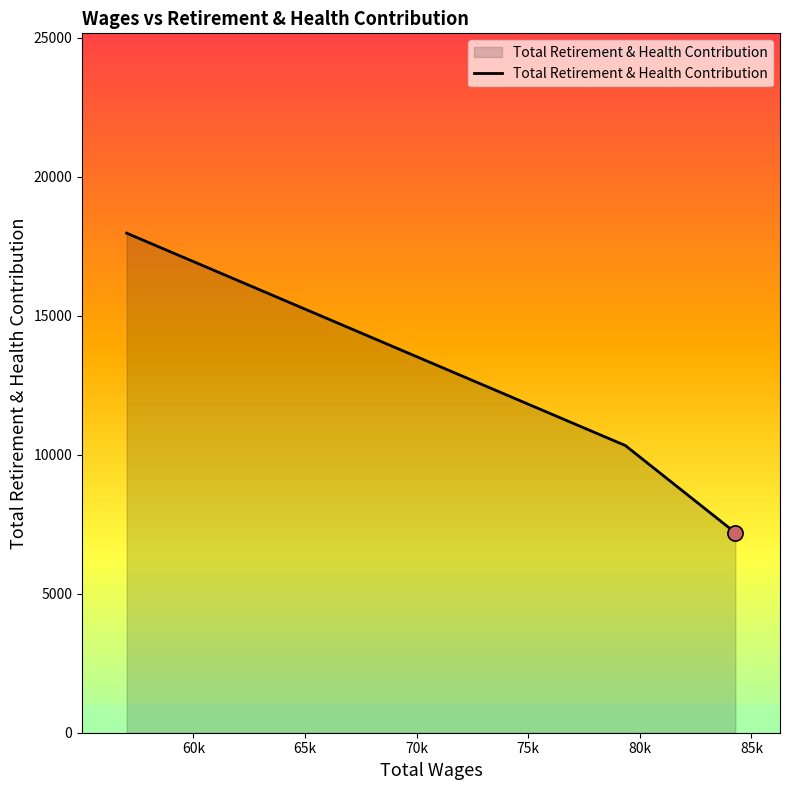

What is the maximum value shown in the chart?

17975